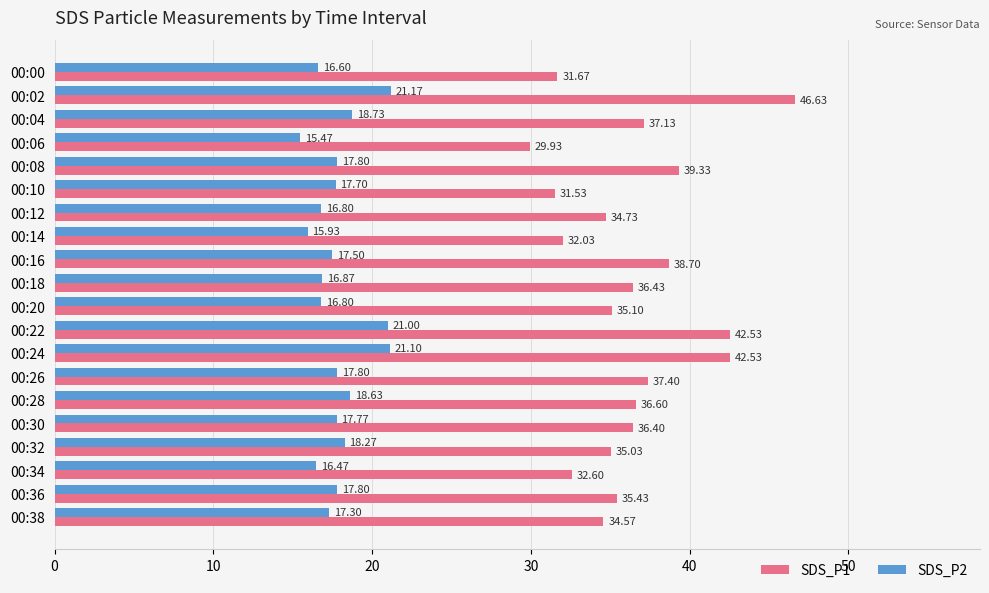

List the series in order of their peak value, highest first.

SDS_P1, SDS_P2